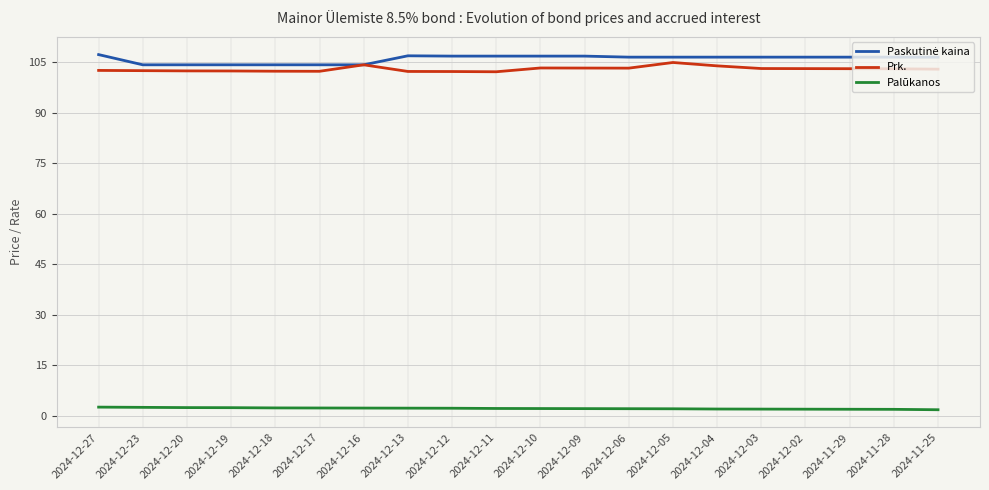

What is the minimum value for Prk.?

102.2